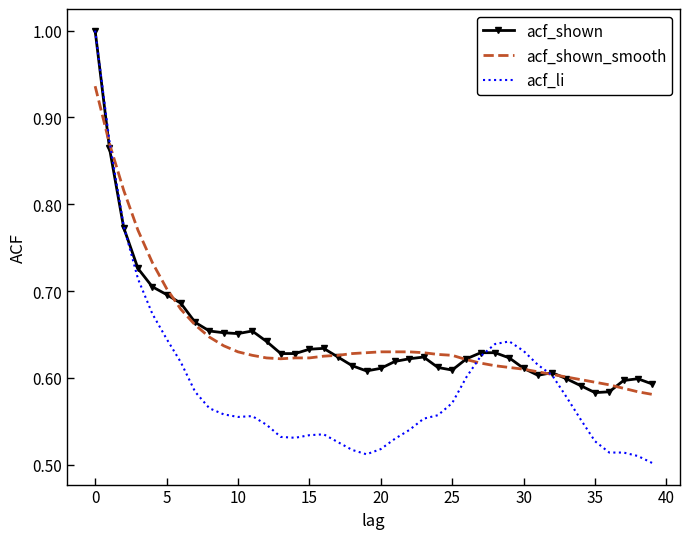

What is the maximum value for acf_shown?

1.0